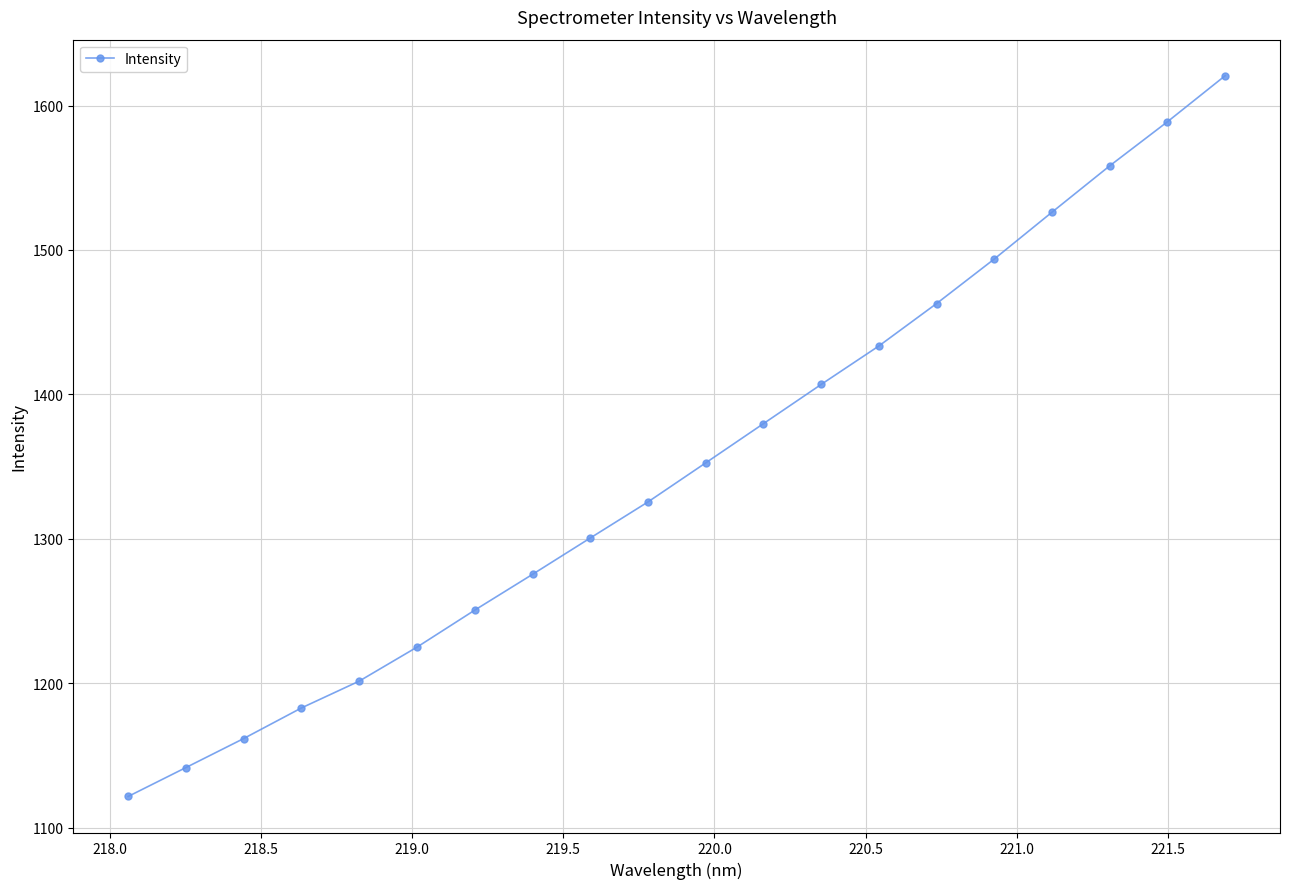

What is the value of the 9th point from the left?

1300.6